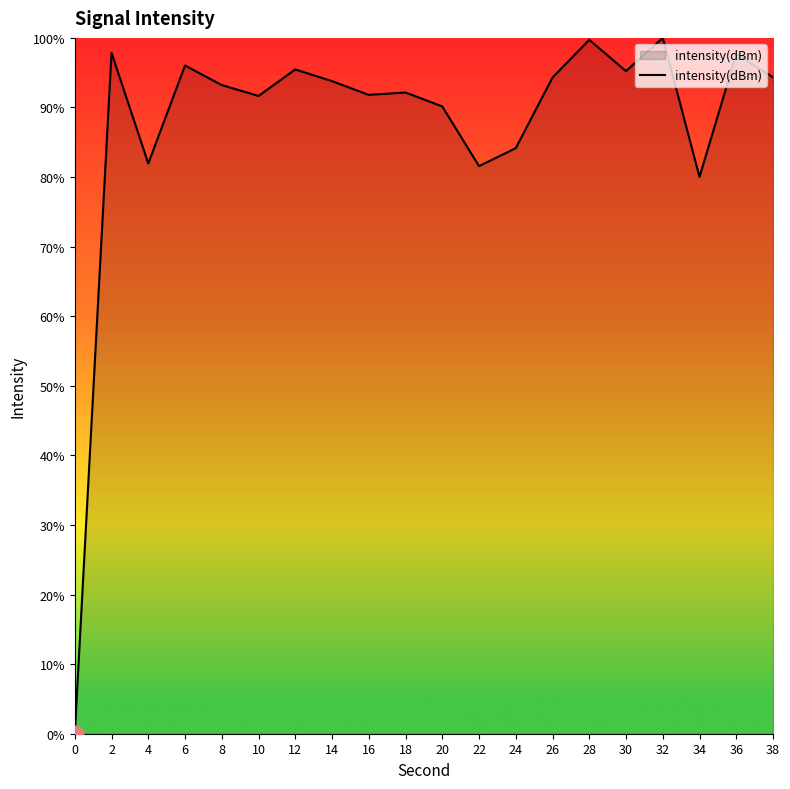

Does the chart display data point markers on the line(s)?

No